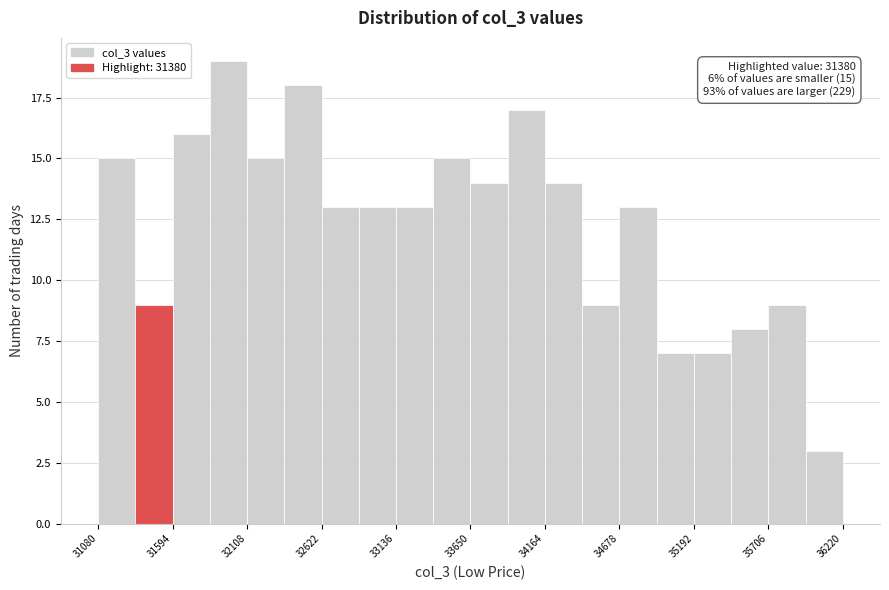

Around what value on the x-axis is the tallest bar? Give the approximate position of its centre, as read against the axis.

32000